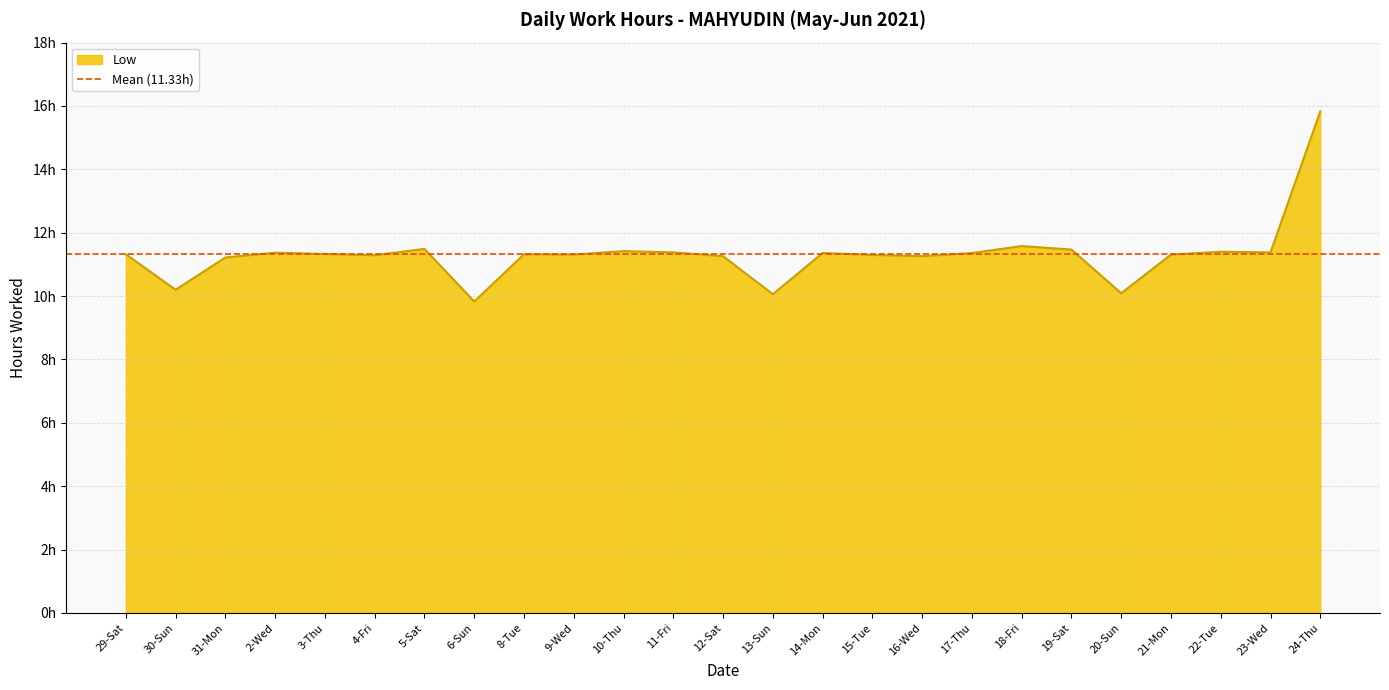

What is the sum of all values?

283.1